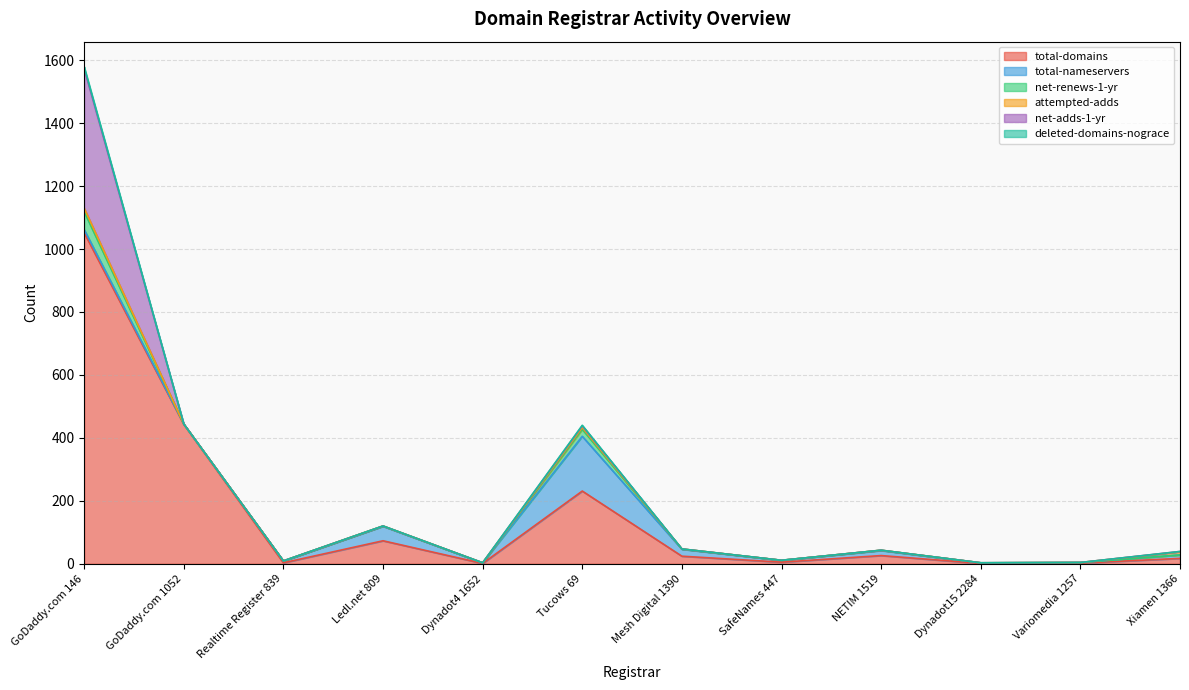

What is the sum of the net-renews-1-yr values at Ledl.net 809 and Variomedia 1257?

1